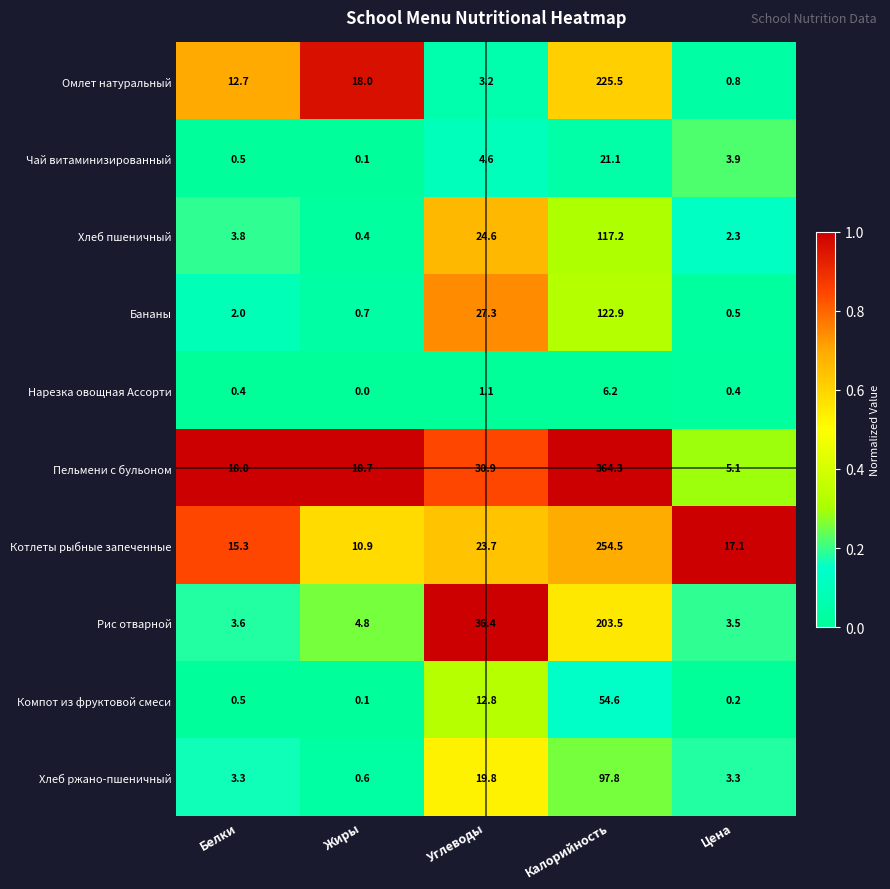

Rank the series at Цена from highest to lowest value.

Котлеты рыбные запеченные, Пельмени с бульоном, Чай витаминизированный, Рис отварной, Хлеб ржано-пшеничный, Хлеб пшеничный, Омлет натуральный, Бананы, Нарезка овощная Ассорти, Компот из фруктовой смеси